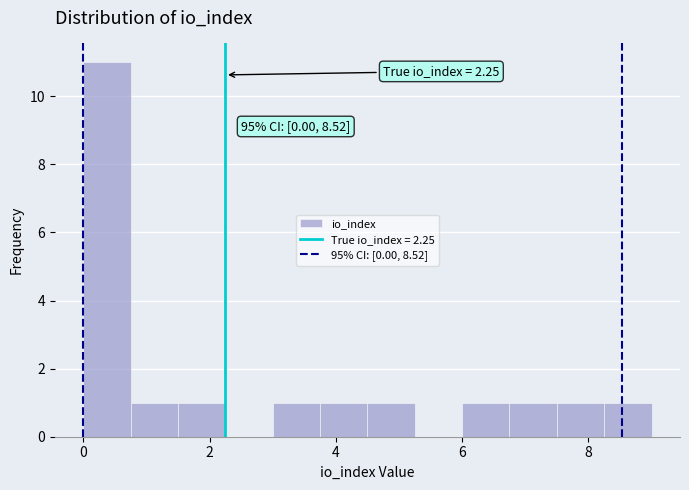

Around what value on the x-axis is the tallest bar? Give the approximate position of its centre, as read against the axis.

0.4